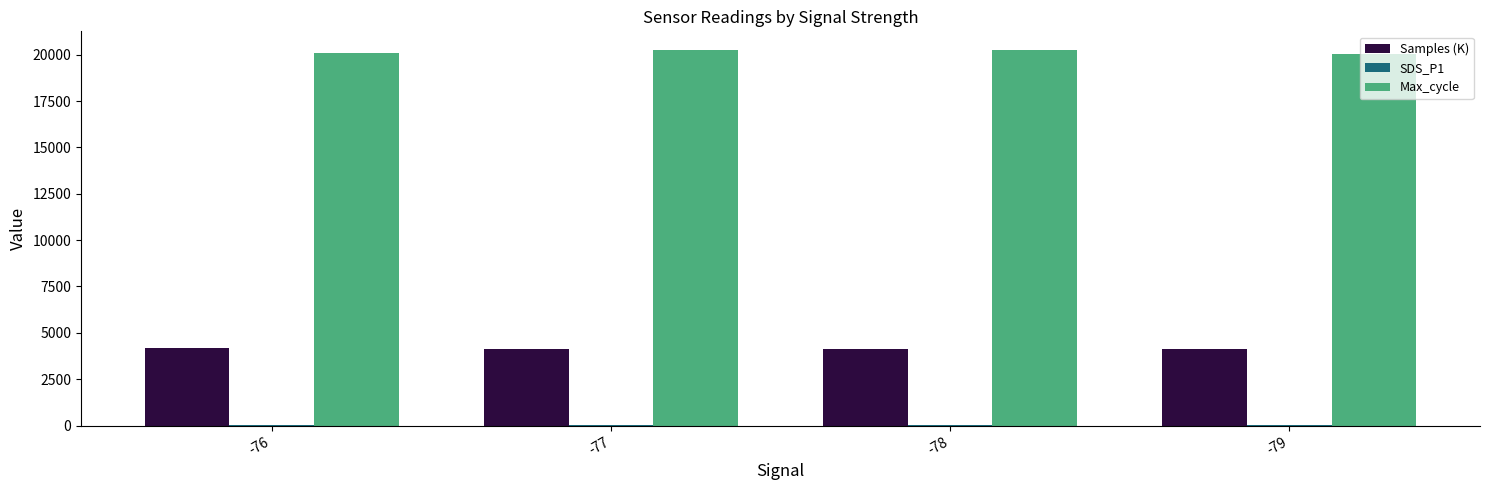

Which series has the largest total across all categories?

Max_cycle